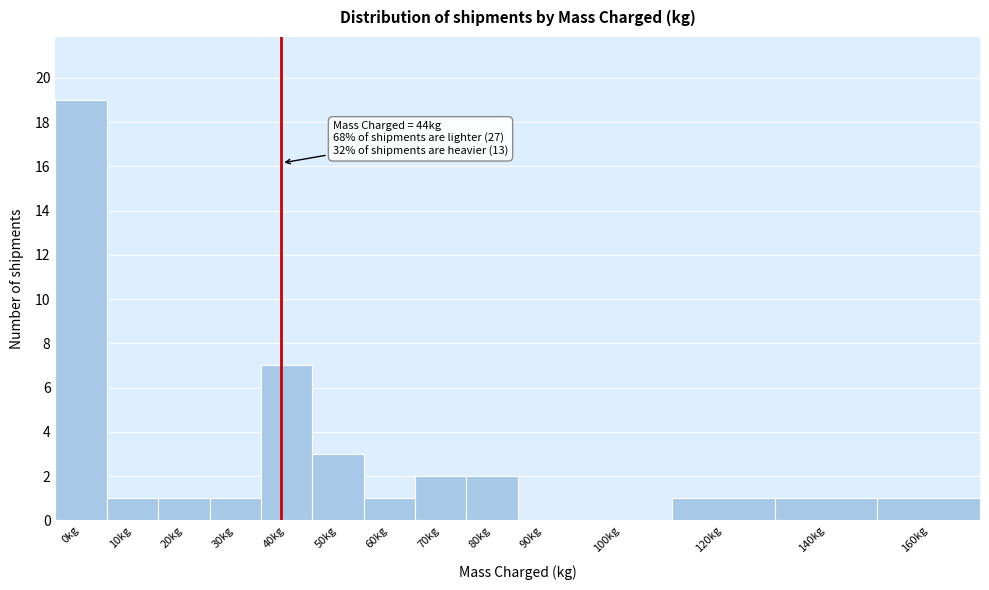

Reading left to right, list all the values displayed in this chart.

0kg=19	10kg=1	20kg=1	30kg=1	40kg=7	50kg=3	60kg=1	70kg=2	80kg=2	90kg=0	100kg=0	120kg=1	140kg=1	160kg=1